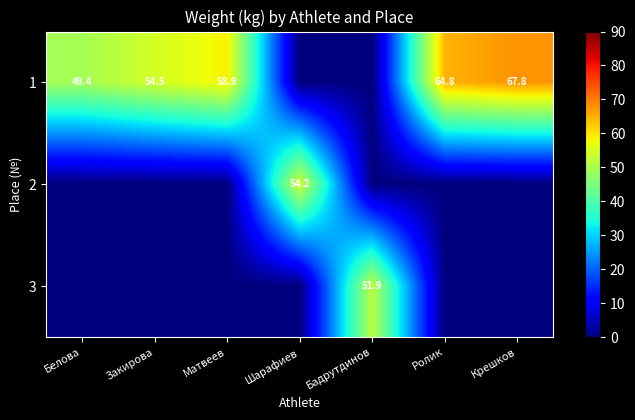

Is it true that 1 equals 23.6 at Матвеев?

False